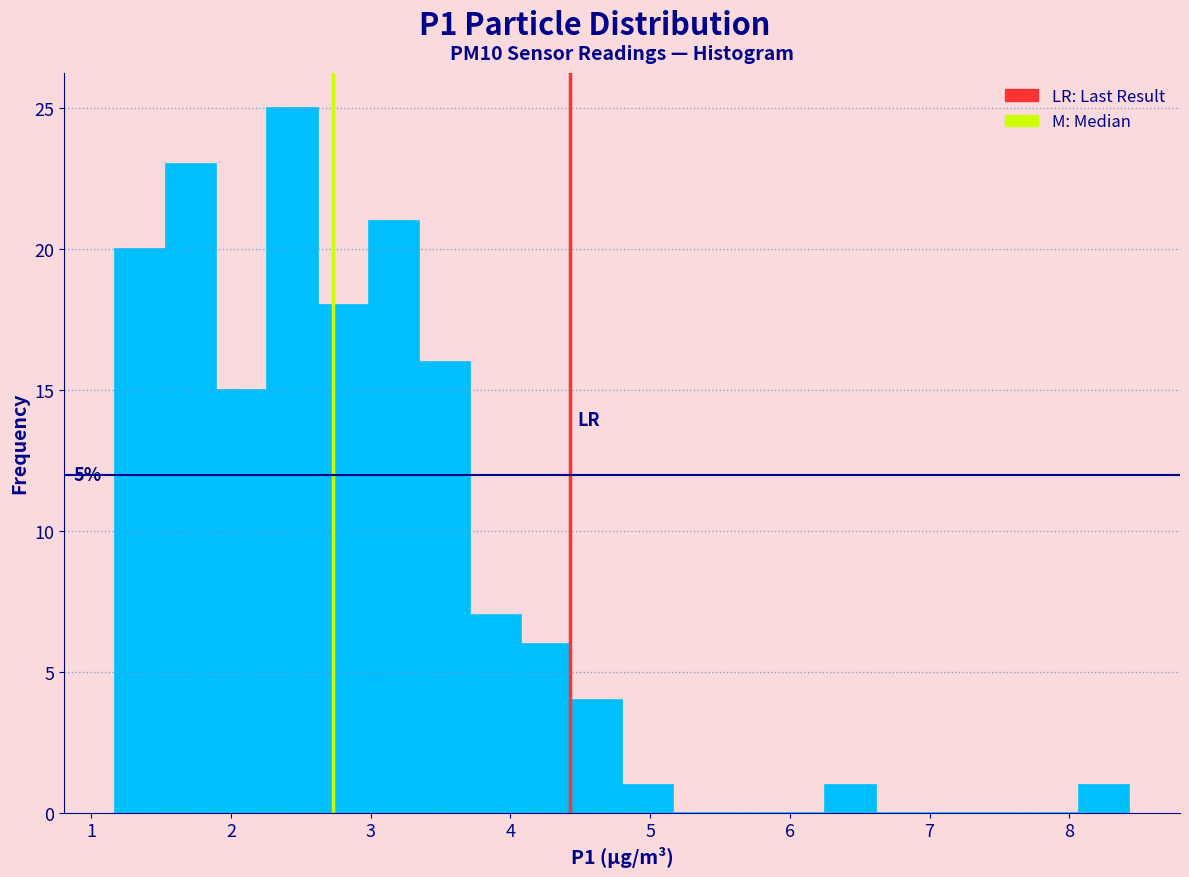

Read against the x-axis, roughly where is the centre of the tallest bar?

2.4